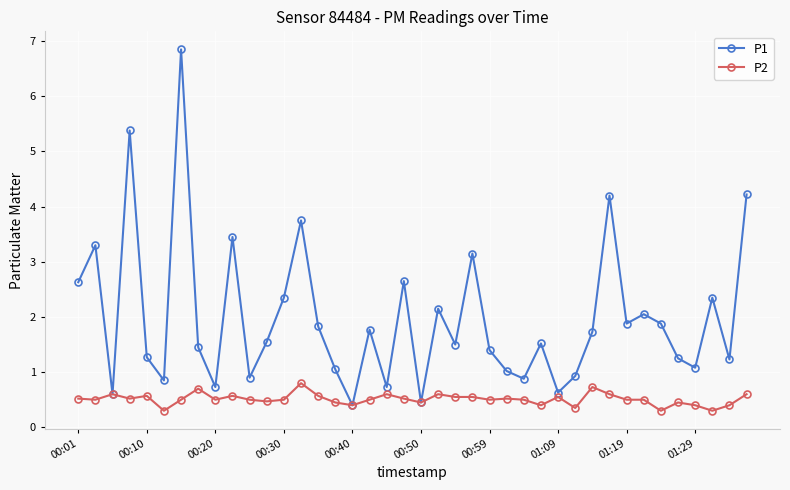

Rank the series by their average value, from highest to lowest.

P1, P2